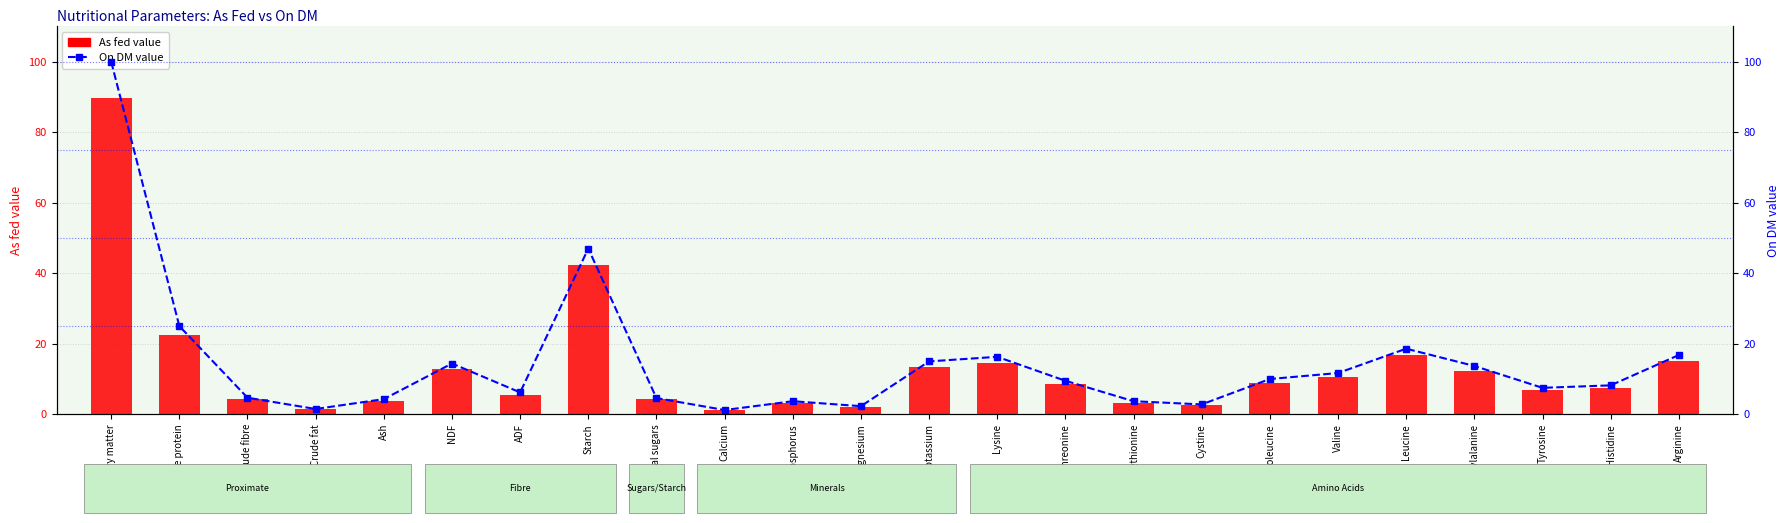

Reading left to right, what are all the values shown in this chart?

As fed: Dry matter=89.7	Crude protein=22.4	Crude fibre=4.2	Crude fat=1.4	Ash=3.9	NDF=12.9	ADF=5.6	Starch=42.2	Total sugars=4.2	Calcium=1.1	Phosphorus=3.3	Magnesium=2.1	Potassium=13.4	Lysine=14.6	Threonine=8.6	Methionine=3.3	Cystine=2.5	Isoleucine=8.9	Valine=10.5	Leucine=16.7	Phenylalanine=12.3	Tyrosine=6.8	Histidine=7.4	Arginine=15.1
On DM: Dry matter=100.0	Crude protein=25.0	Crude fibre=4.7	Crude fat=1.5	Ash=4.3	NDF=14.4	ADF=6.2	Starch=47.0	Total sugars=4.6	Calcium=1.2	Phosphorus=3.7	Magnesium=2.3	Potassium=15.0	Lysine=16.3	Threonine=9.5	Methionine=3.7	Cystine=2.8	Isoleucine=10.0	Valine=11.7	Leucine=18.6	Phenylalanine=13.7	Tyrosine=7.5	Histidine=8.2	Arginine=16.8